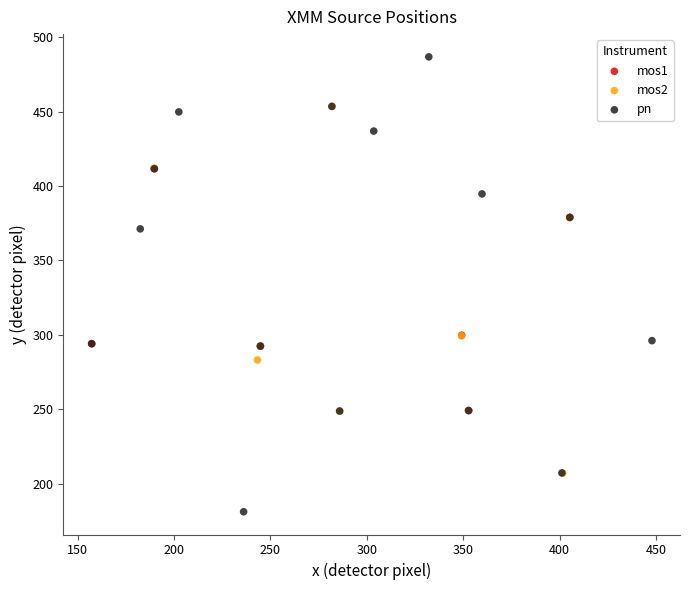

Which series reaches the maximum Y coordinate?

pn